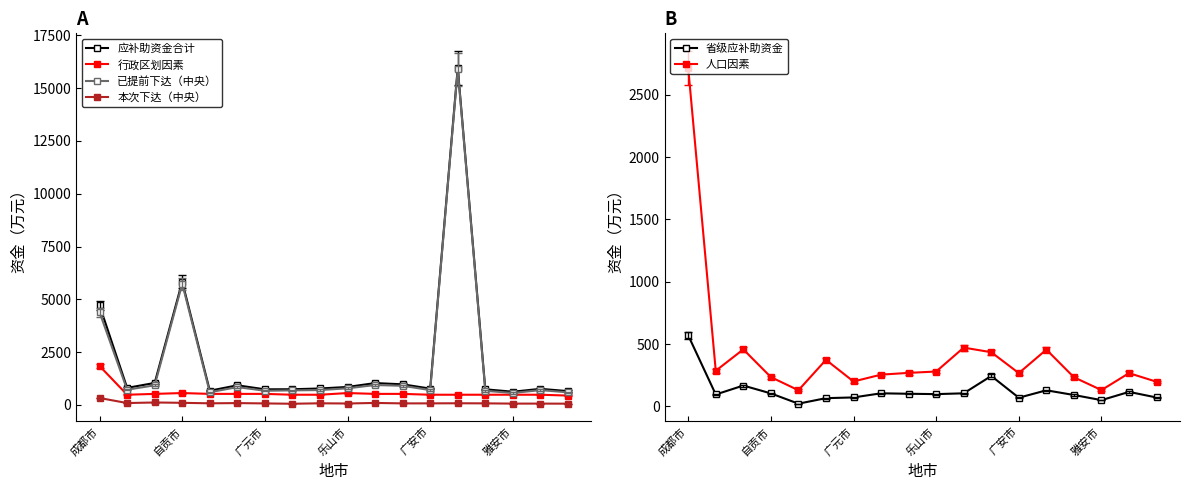

True or false: 本次下达（中央） and 已提前下达（中央） cross at least once.

False